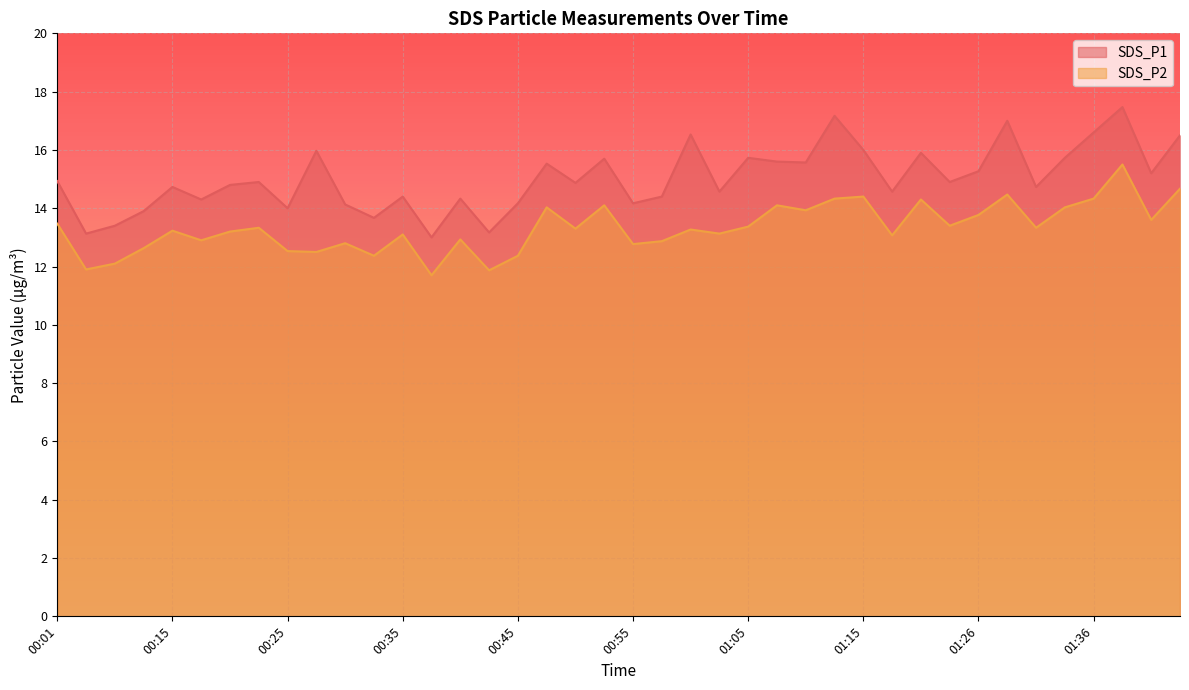

Reading left to right, extract all data points from this chart.

SDS_P1: 00:01=14.9	00:04=13.1	00:07=13.4	00:12=13.9	00:15=14.7	00:17=14.3	00:20=14.8	00:22=14.9	00:25=14.0	00:27=16.0	00:30=14.1	00:32=13.7	00:35=14.4	00:37=13.0	00:40=14.3	00:43=13.2	00:45=14.2	00:48=15.5	00:50=14.9	00:53=15.7	00:55=14.2	00:58=14.4	01:00=16.5	01:03=14.6	01:05=15.7	01:08=15.6	01:10=15.6	01:13=17.2	01:15=16.0	01:18=14.6	01:21=15.9	01:23=14.9	01:26=15.3	01:28=17.0	01:31=14.7	01:33=15.7	01:36=16.6	01:38=17.5	01:41=15.2	01:43=16.5
SDS_P2: 00:01=13.5	00:04=11.9	00:07=12.1	00:12=12.6	00:15=13.2	00:17=12.9	00:20=13.2	00:22=13.3	00:25=12.5	00:27=12.5	00:30=12.8	00:32=12.4	00:35=13.1	00:37=11.7	00:40=12.9	00:43=11.9	00:45=12.4	00:48=14.0	00:50=13.3	00:53=14.1	00:55=12.8	00:58=12.9	01:00=13.3	01:03=13.1	01:05=13.4	01:08=14.1	01:10=13.9	01:13=14.3	01:15=14.4	01:18=13.1	01:21=14.3	01:23=13.4	01:26=13.8	01:28=14.5	01:31=13.3	01:33=14.0	01:36=14.3	01:38=15.5	01:41=13.6	01:43=14.7